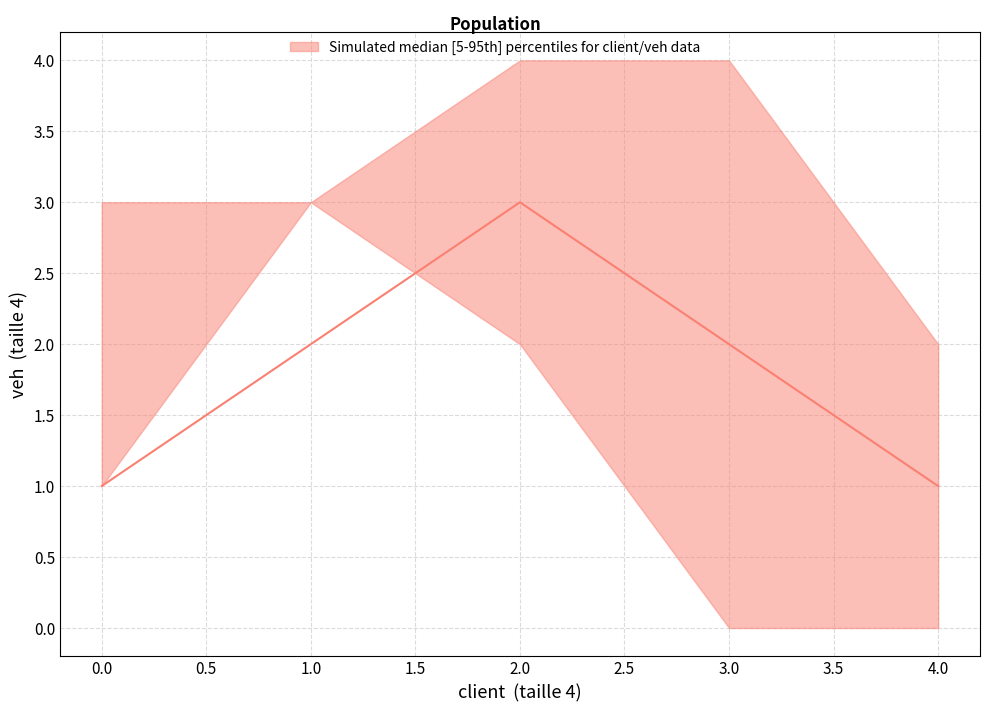

Reading right to left, what are all the values shown in this chart?

lower: 4=0	3=0	2=2	1=3	0=1
median: 4=1	3=2	2=3	1=2	0=1
upper: 4=2	3=4	2=4	1=3	0=3